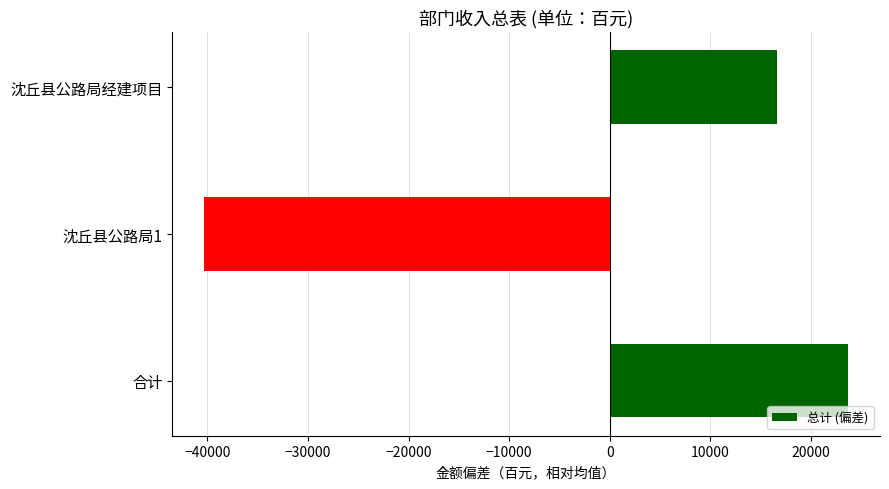

How many positive values are there?

2